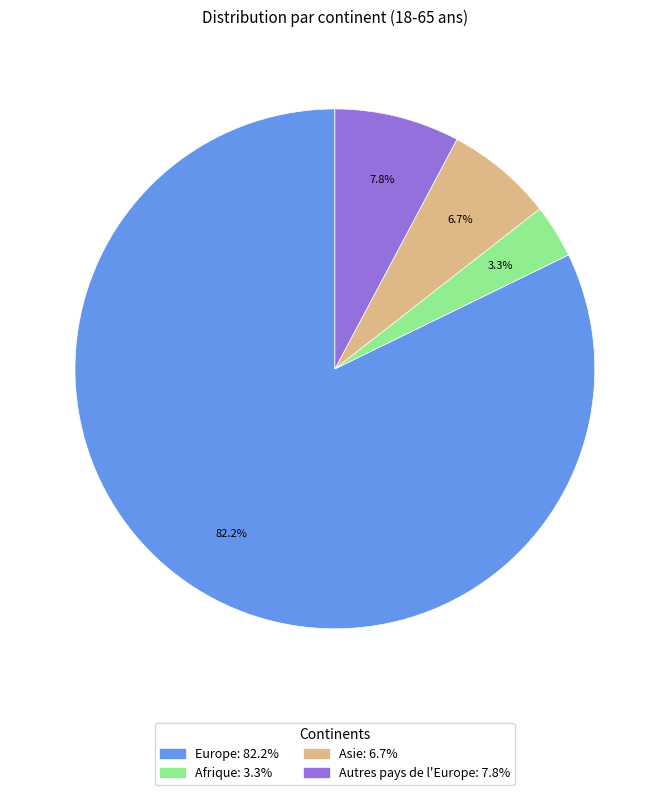

Does any single category account for the majority?

Yes